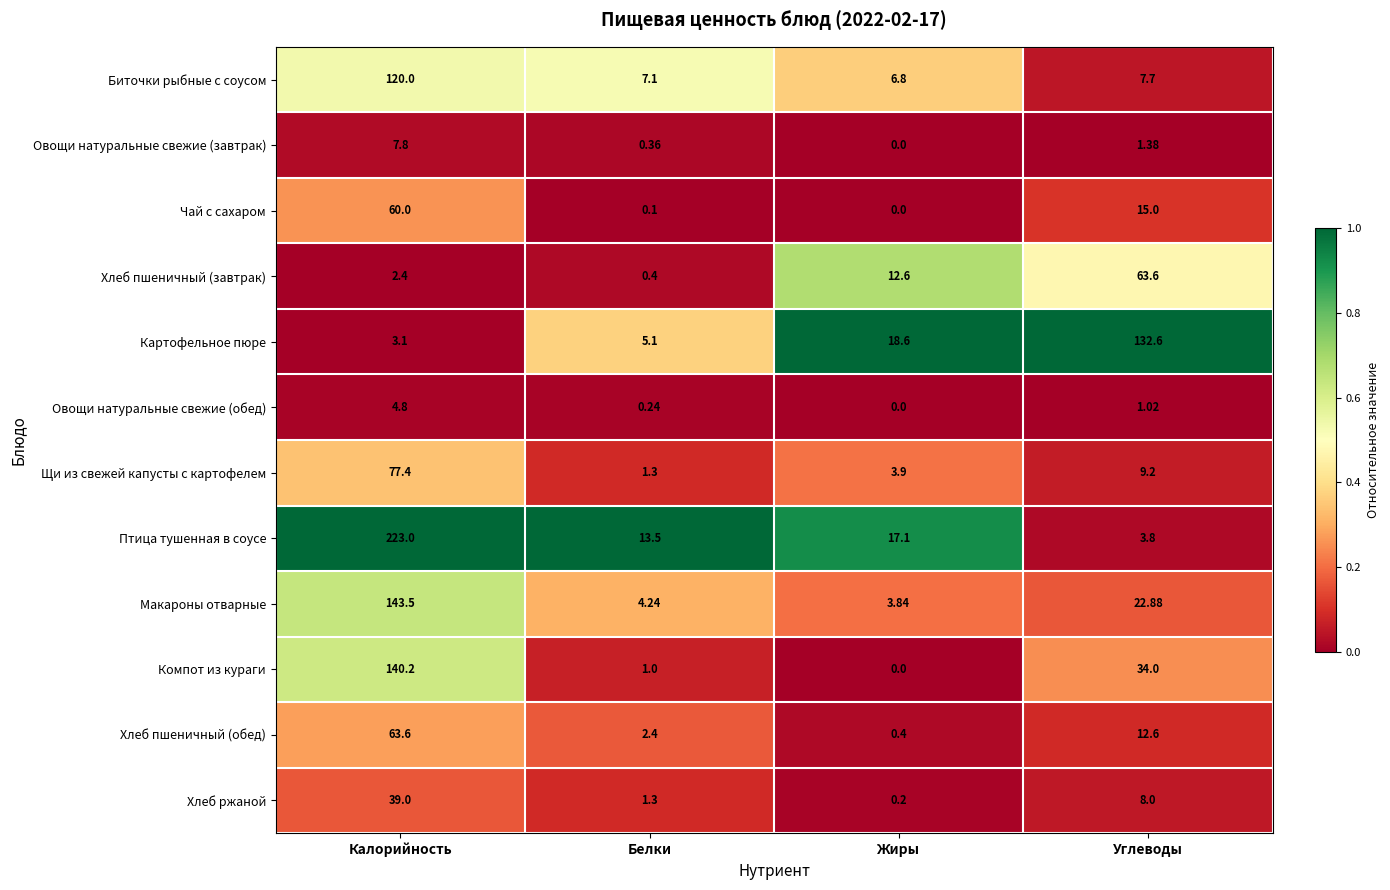

Which label corresponds to the largest value in the chart?

Калорийность